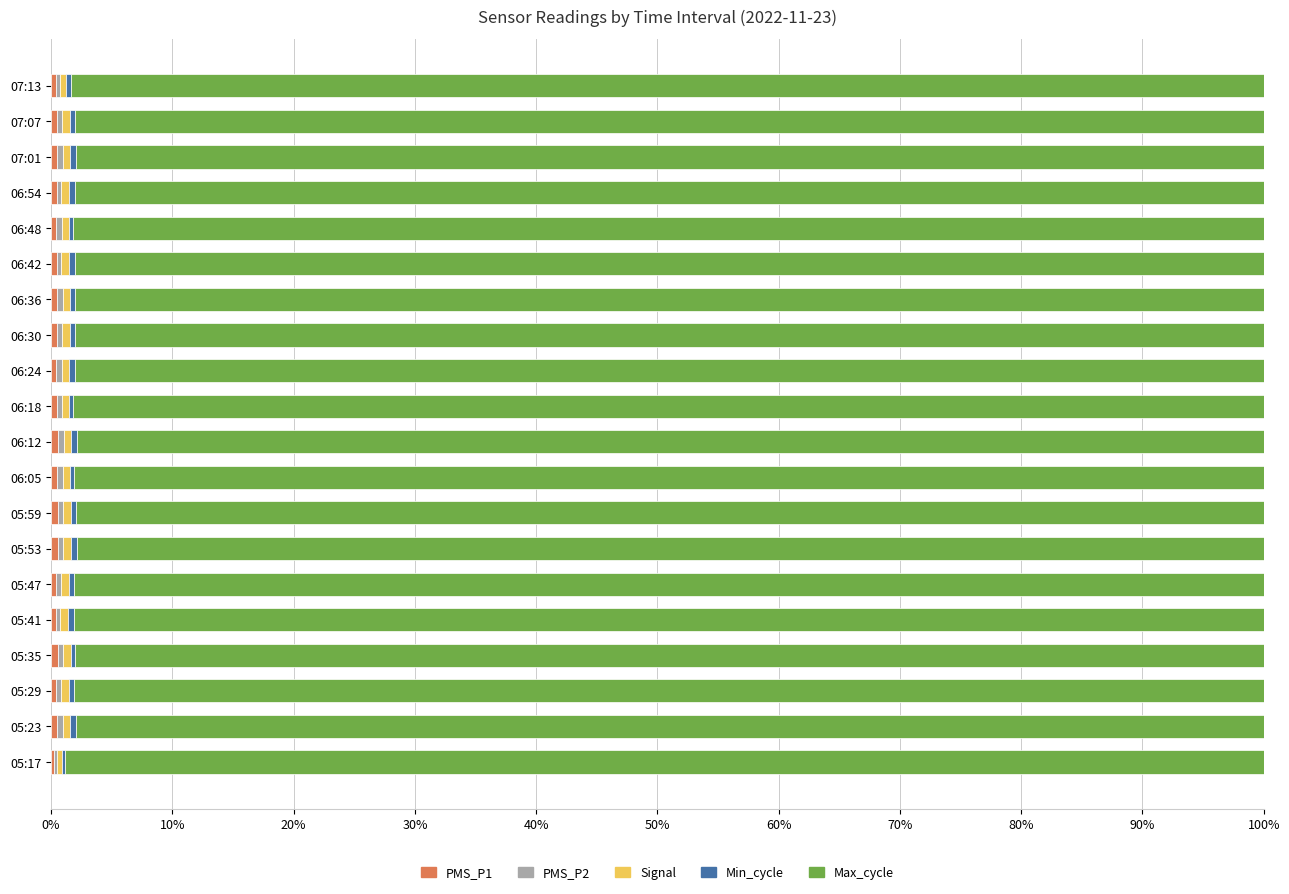

How many categories are shown in the chart?

20